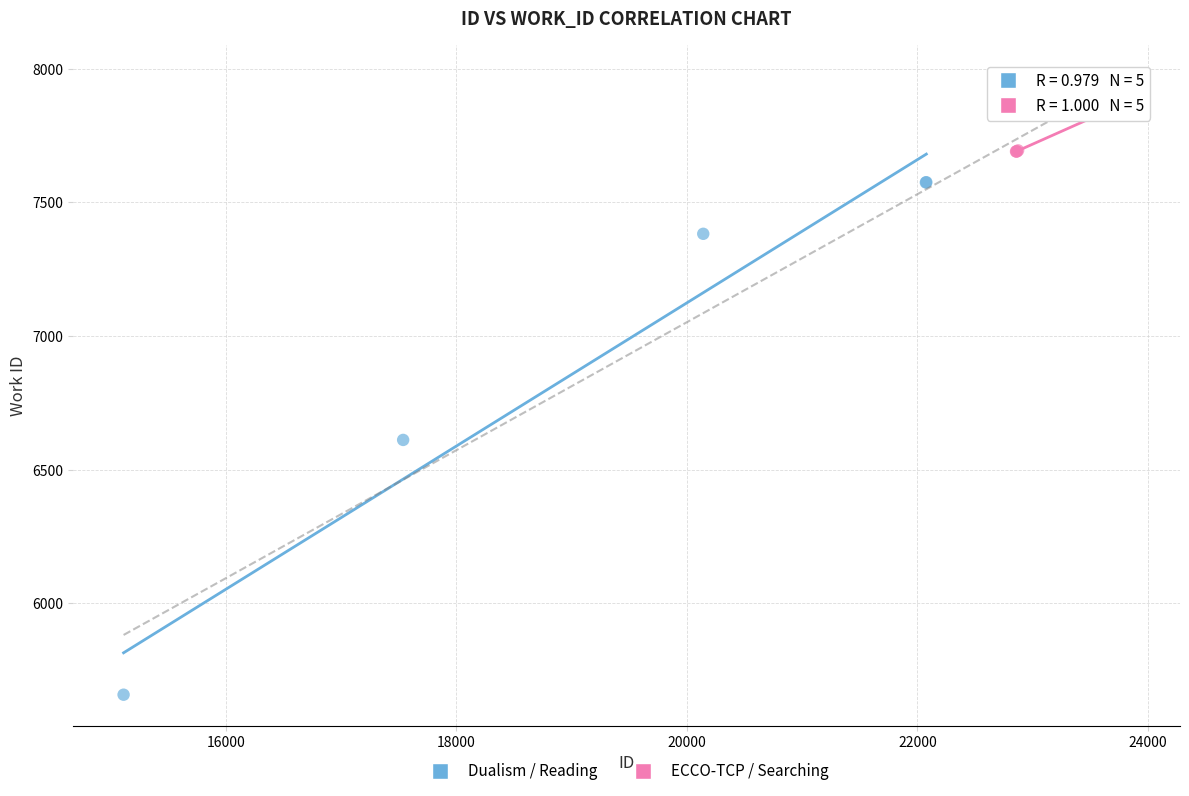

Which series contains the highest Y value?

ECCO-TCP / Searching